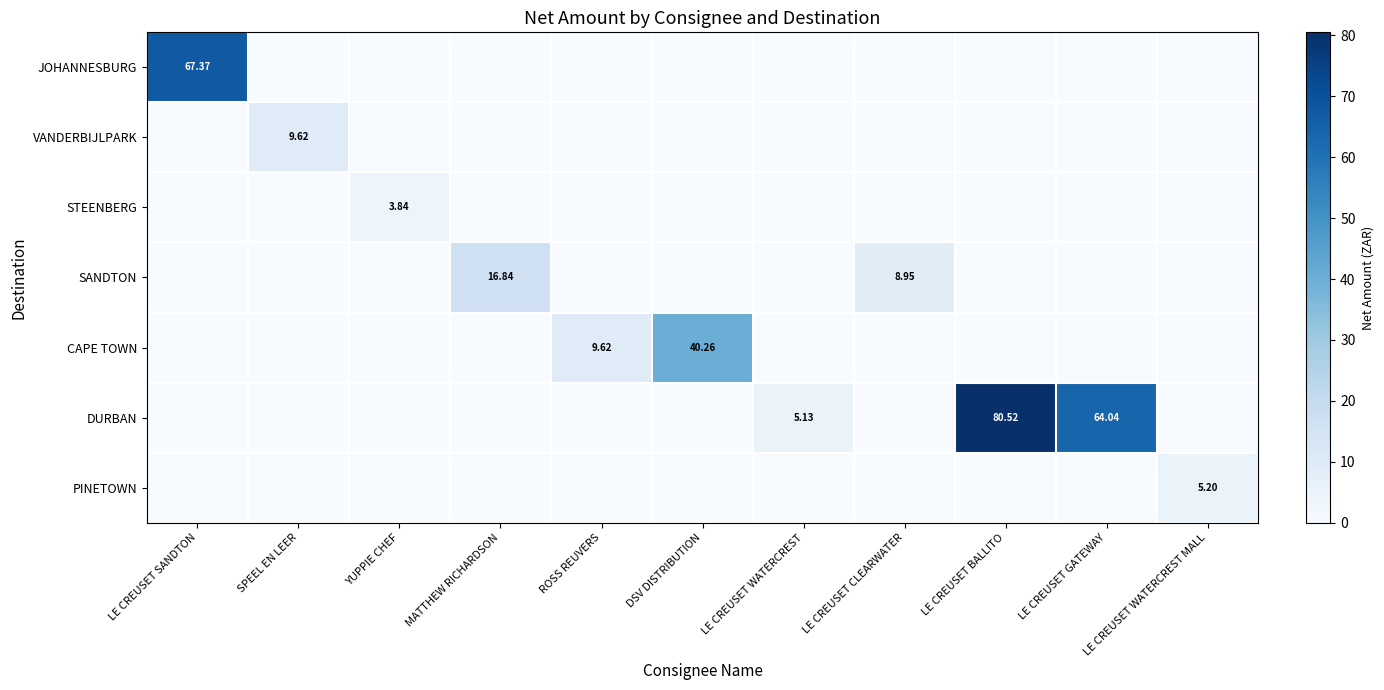

Count the number of categories in the chart.

11